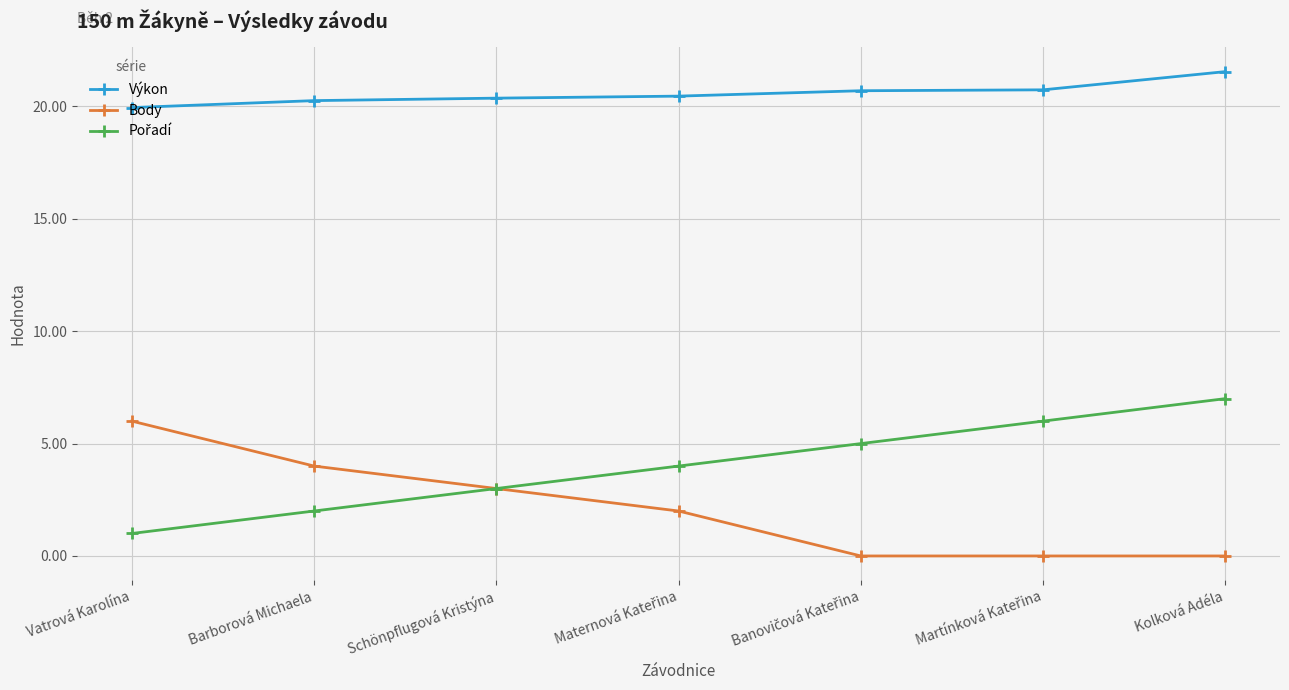

True or false: Výkon has a value of 21.6 at Kolková Adéla.

True